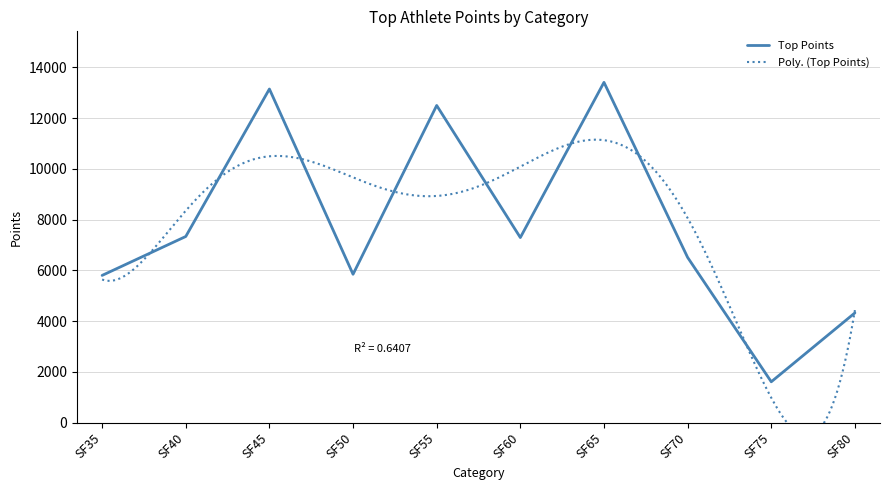

What is the approximate value at SF35?

5800